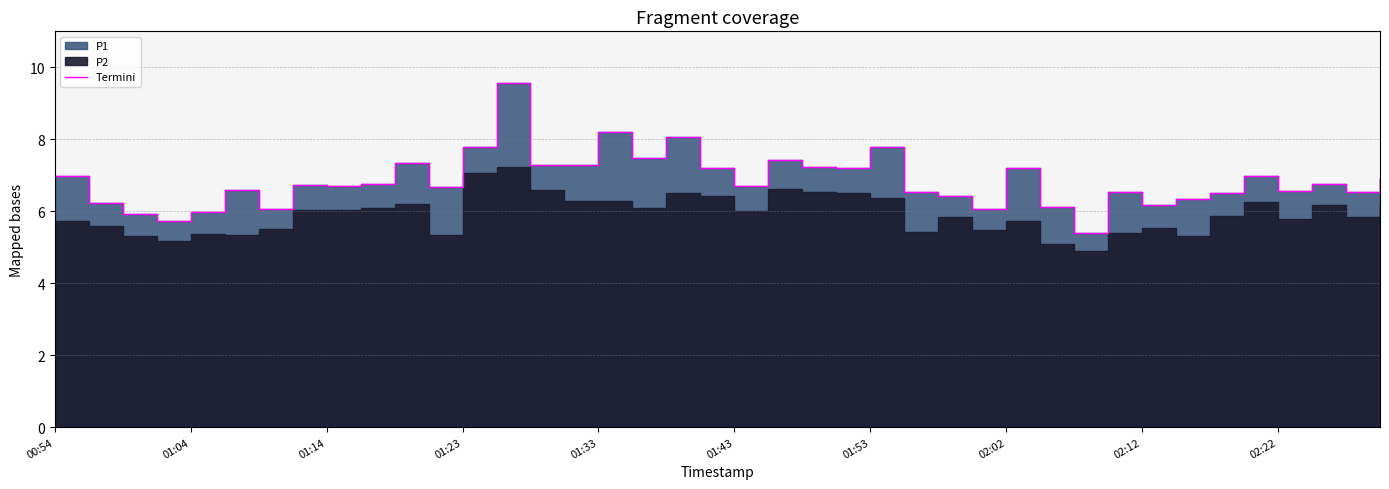

Approximately how many times larger is the value at 39 compared to 24?

0.9